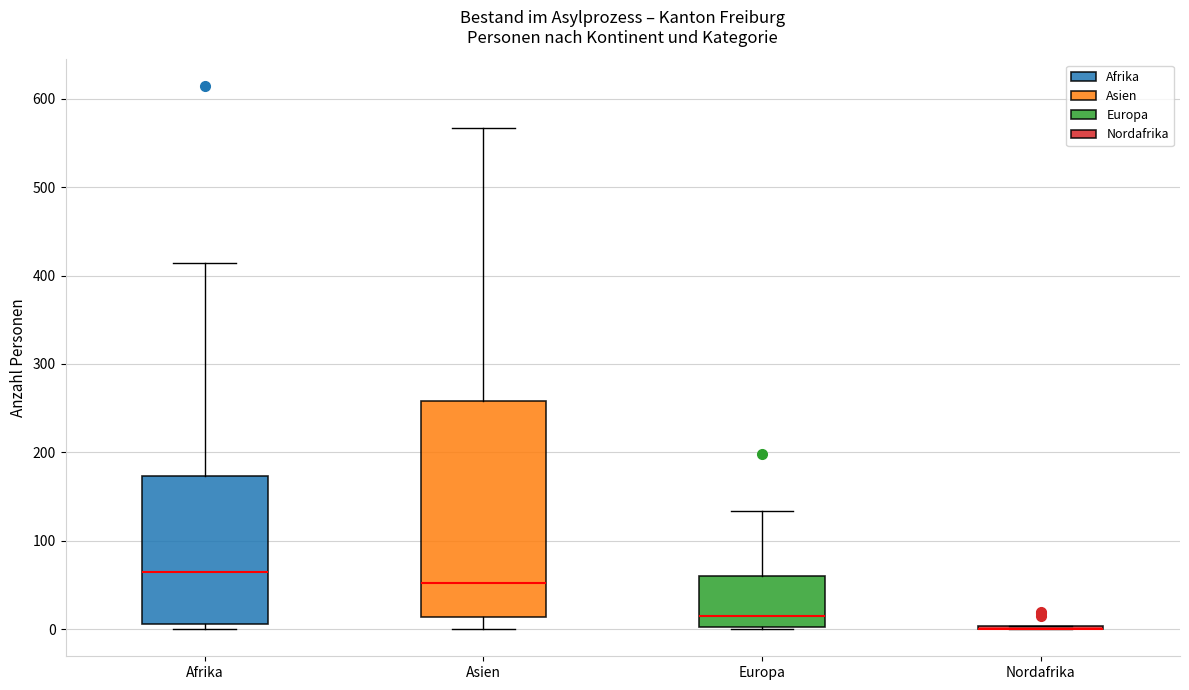

Where does the lower whisker of the box for Asien end on the y-axis? The values are not printed on the chart, so give them approximately, as read against the axis.

0